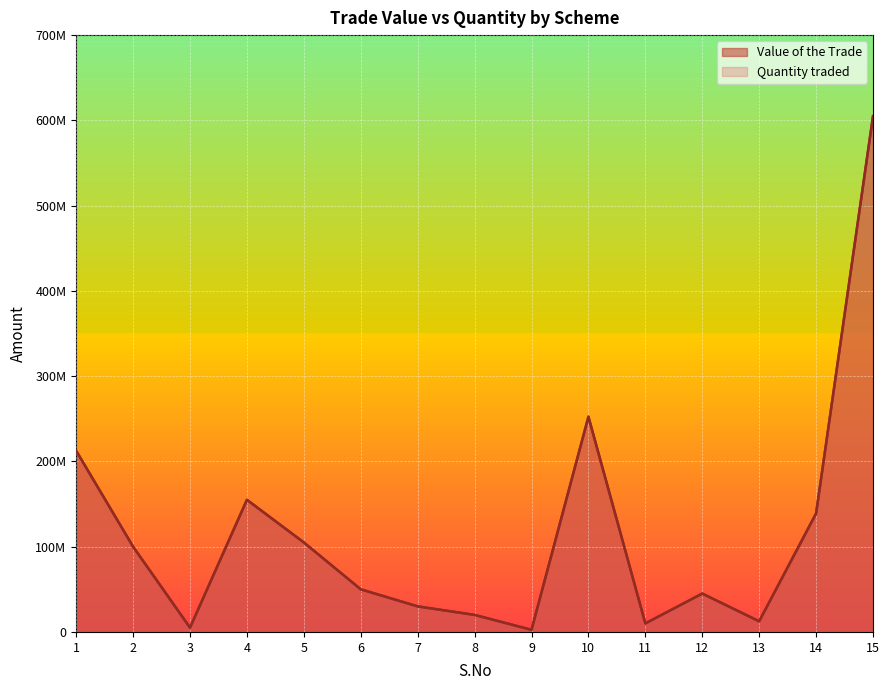

Where is the first local minimum for Value of the Trade?

3